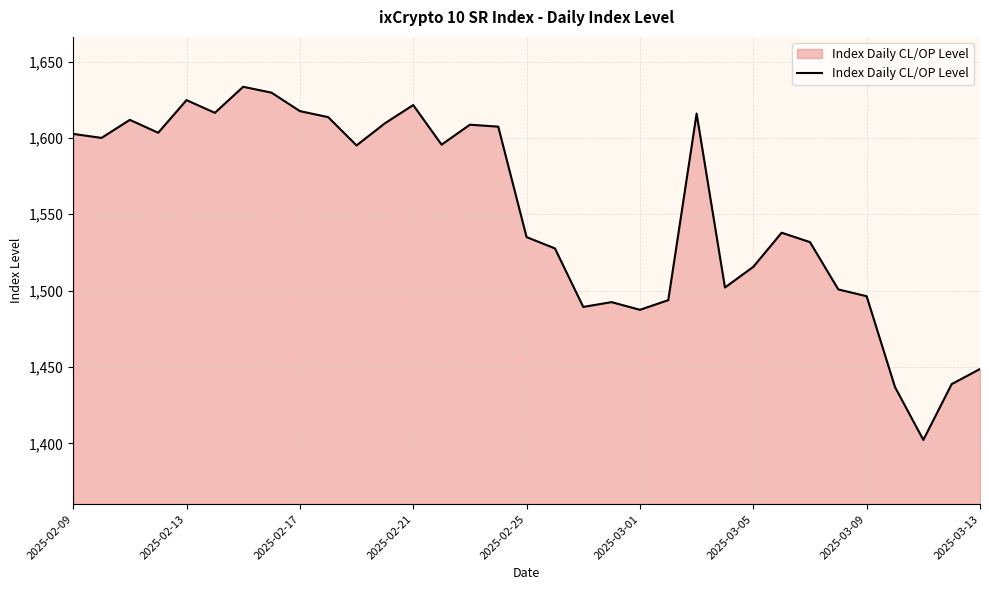

What is the maximum value shown in the chart?

1633.5